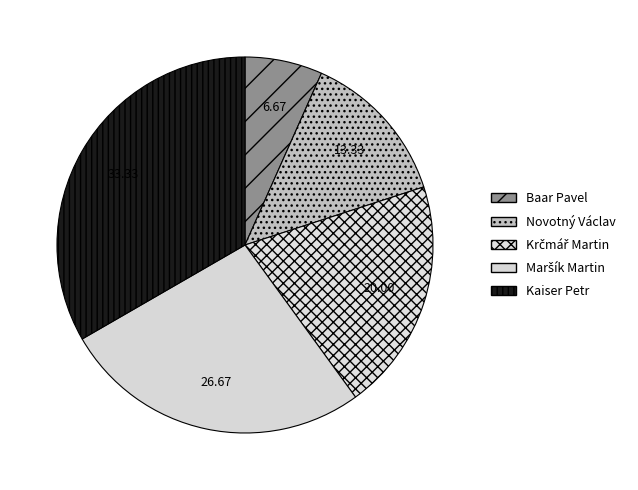

How many slices are in this pie chart?

5